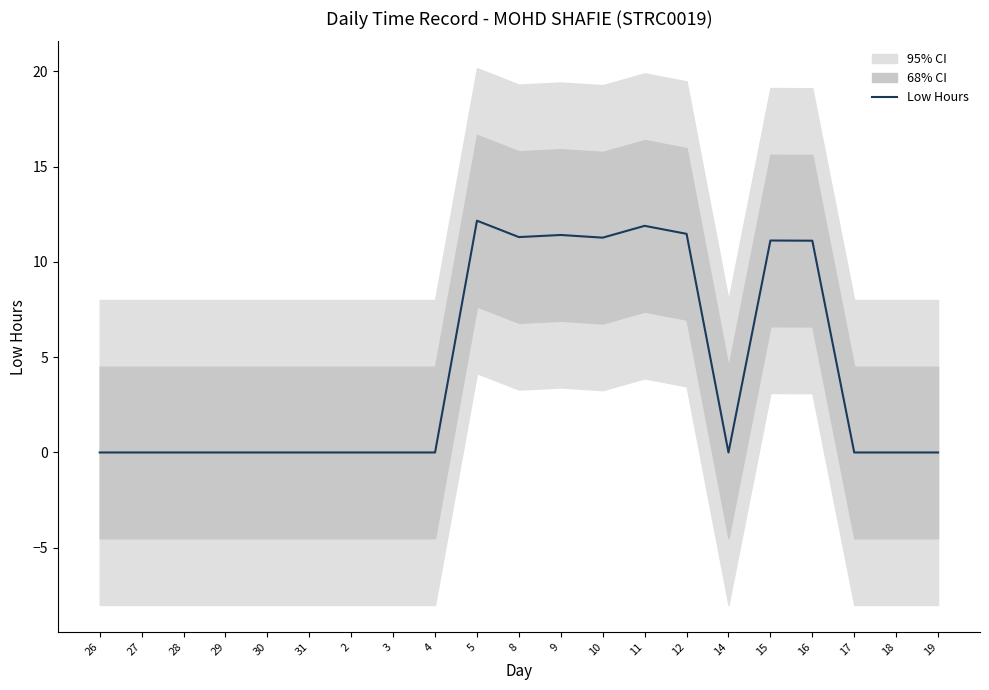

Reading left to right, what are all the values shown in this chart?

0.0	0.0	0.0	0.0	0.0	0.0	0.0	0.0	0.0	12.2	11.3	11.4	11.3	11.9	11.5	0.0	11.1	11.1	0.0	0.0	0.0